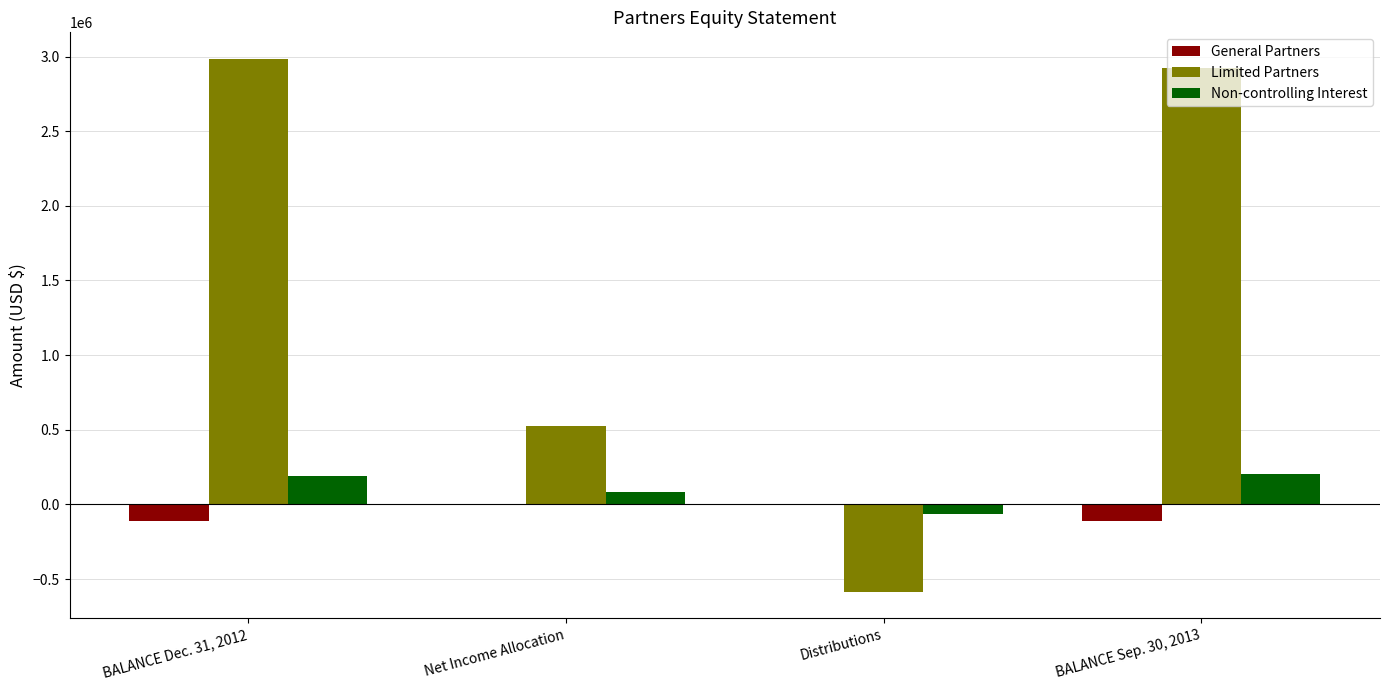

What is the difference between the General Partners values at BALANCE Sep. 30, 2013 and Net Income Allocation?

114592